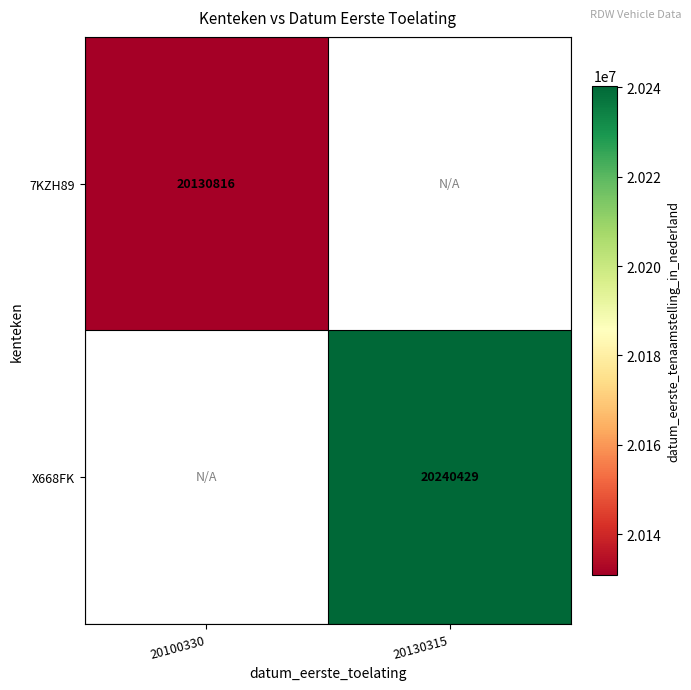

Is it true that X668FK equals 20240429 at 20130315?

True